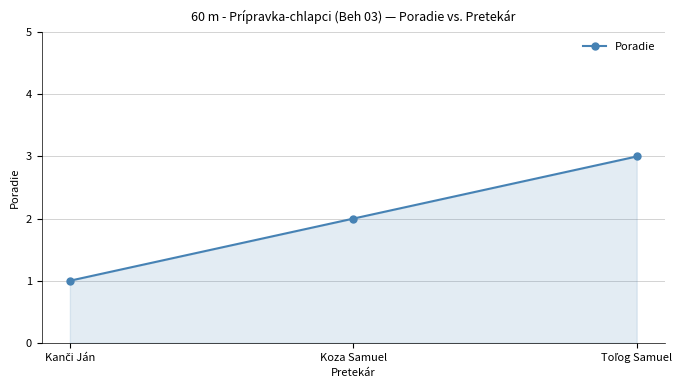

Reading left to right, extract all data points from this chart.

1	2	3